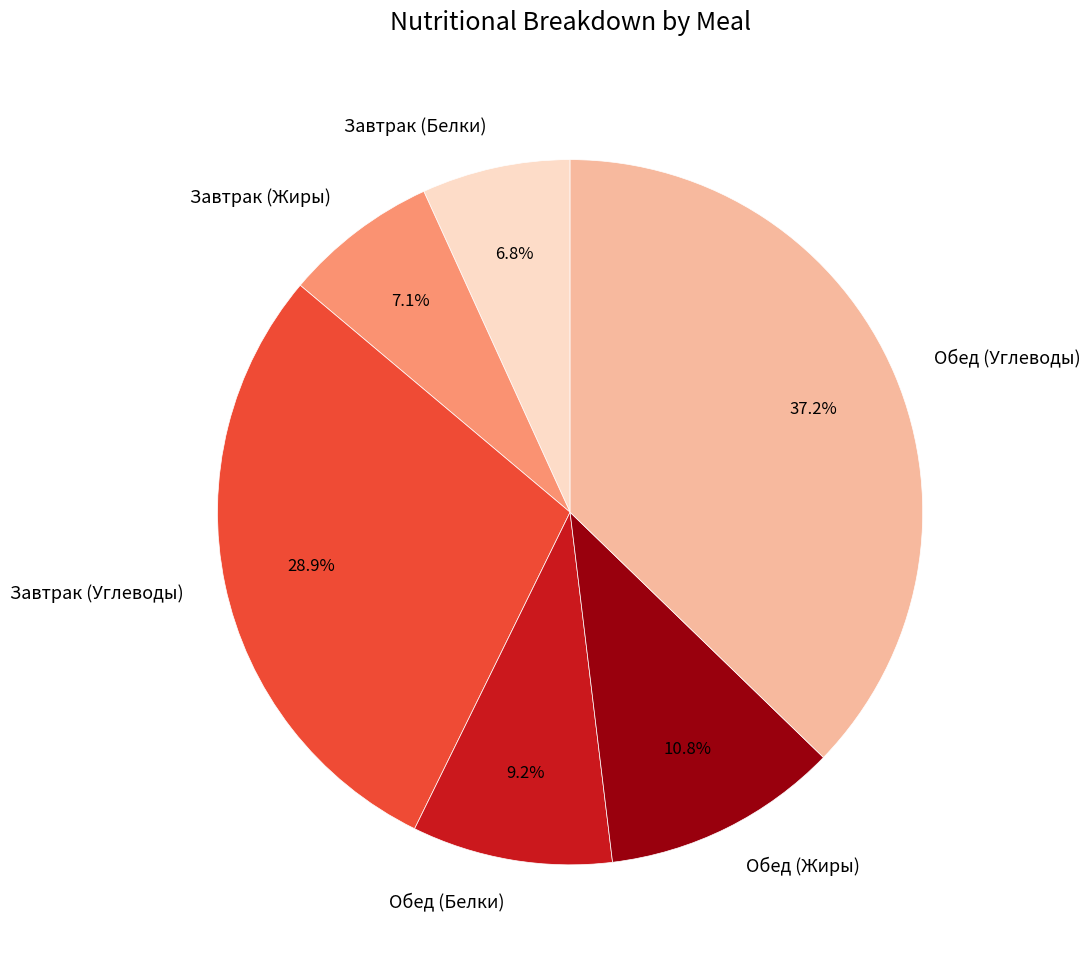

Which slice is the largest?

Обед (Углеводы)